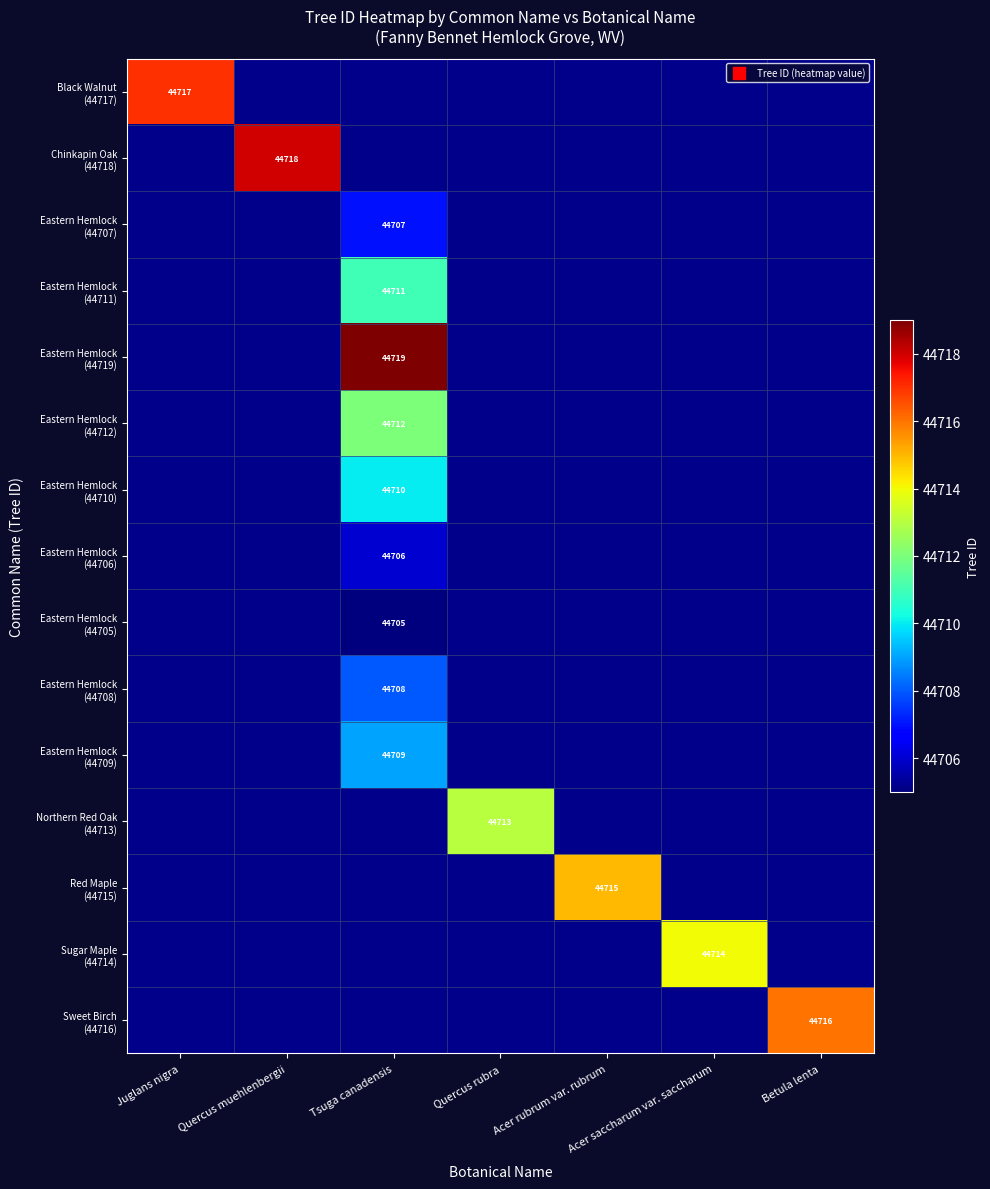

What is the minimum value shown in the chart?

44705.0